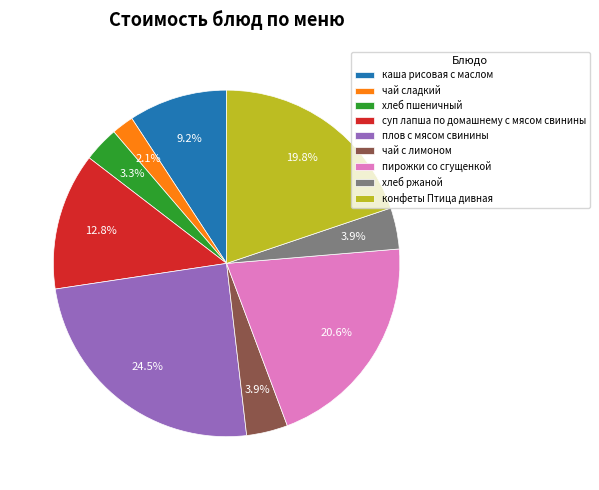

To the nearest percent, what portion does хлеб ржаной represent?

4%